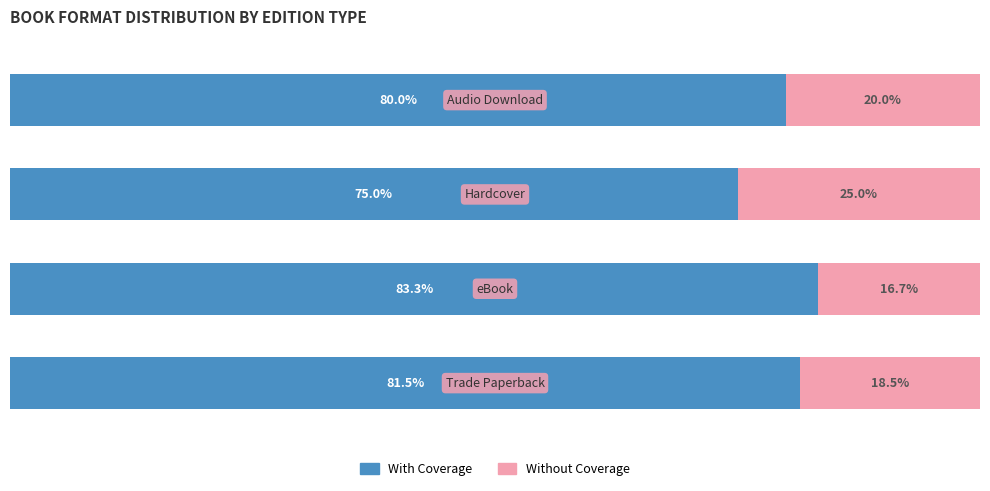

Rank the series by their average value, from highest to lowest.

With Coverage, Without Coverage